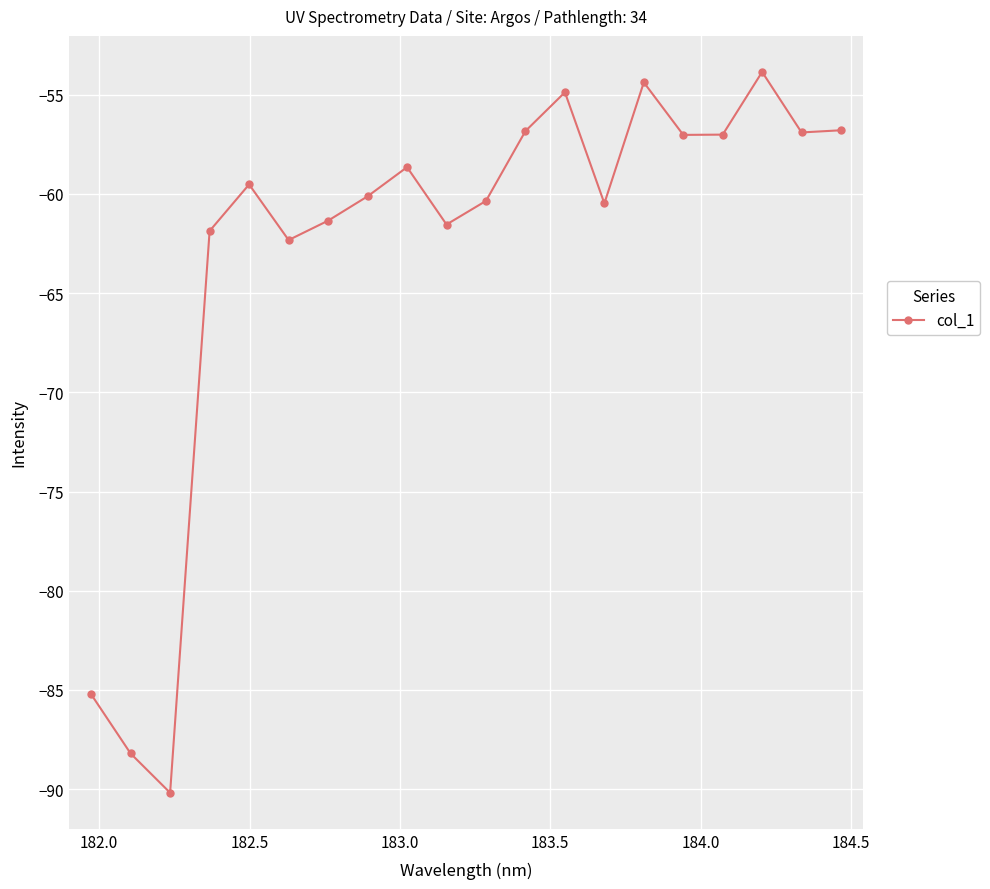

How many interior local peaks (higher than both neighbors) does the data have?

5